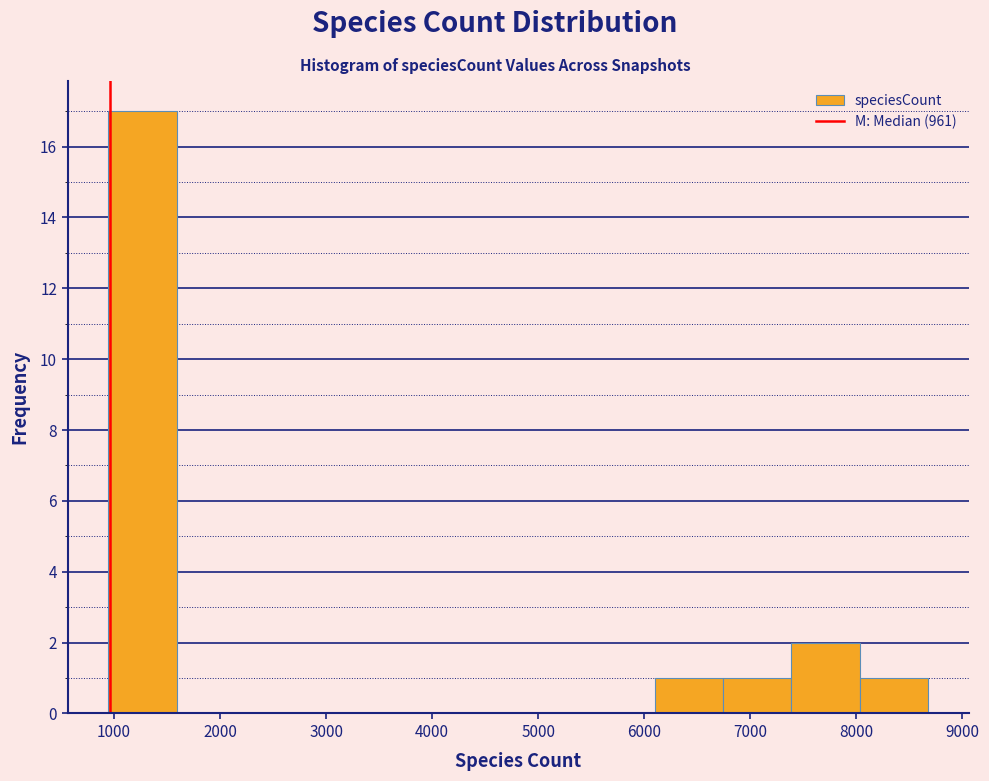

Over which range of the x-axis is the bar tallest?

900 to 1600